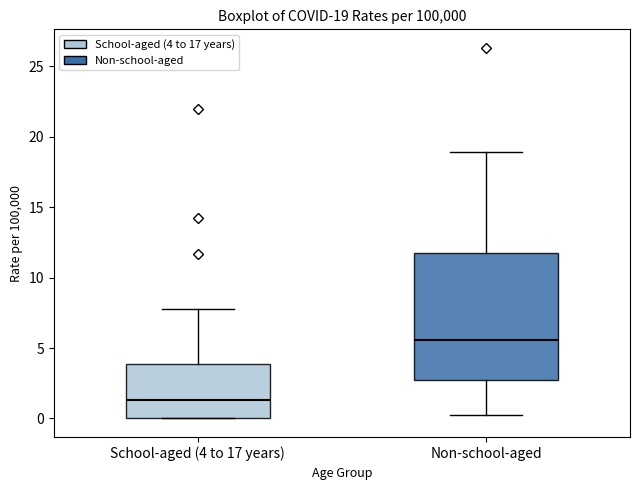

Which box's median line is the highest?

Non-school-aged